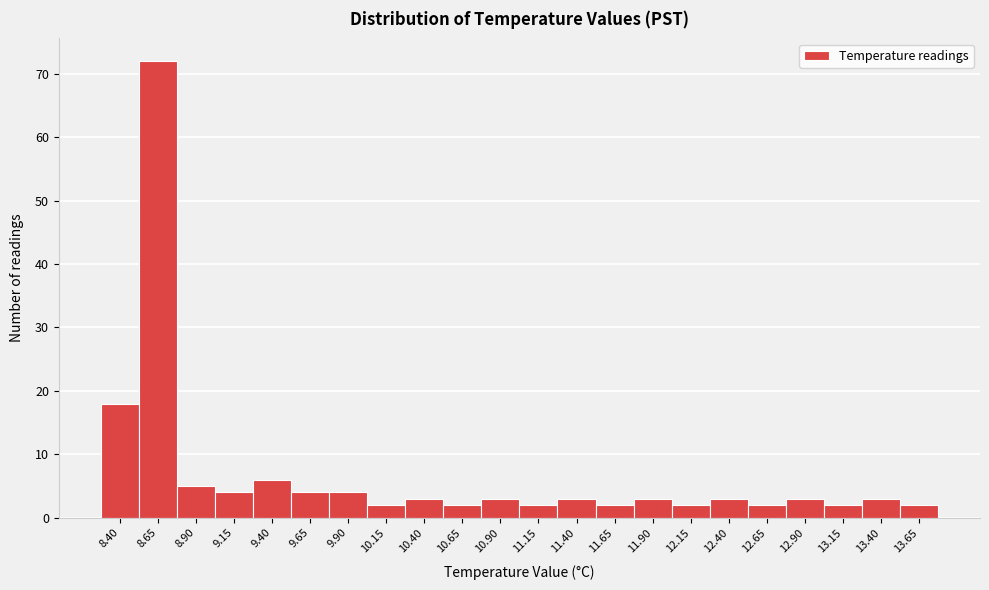

Reading left to right, list all the values displayed in this chart.

8.40=18	8.65=72	8.90=5	9.15=4	9.40=6	9.65=4	9.90=4	10.15=2	10.40=3	10.65=2	10.90=3	11.15=2	11.40=3	11.65=2	11.90=3	12.15=2	12.40=3	12.65=2	12.90=3	13.15=2	13.40=3	13.65=2